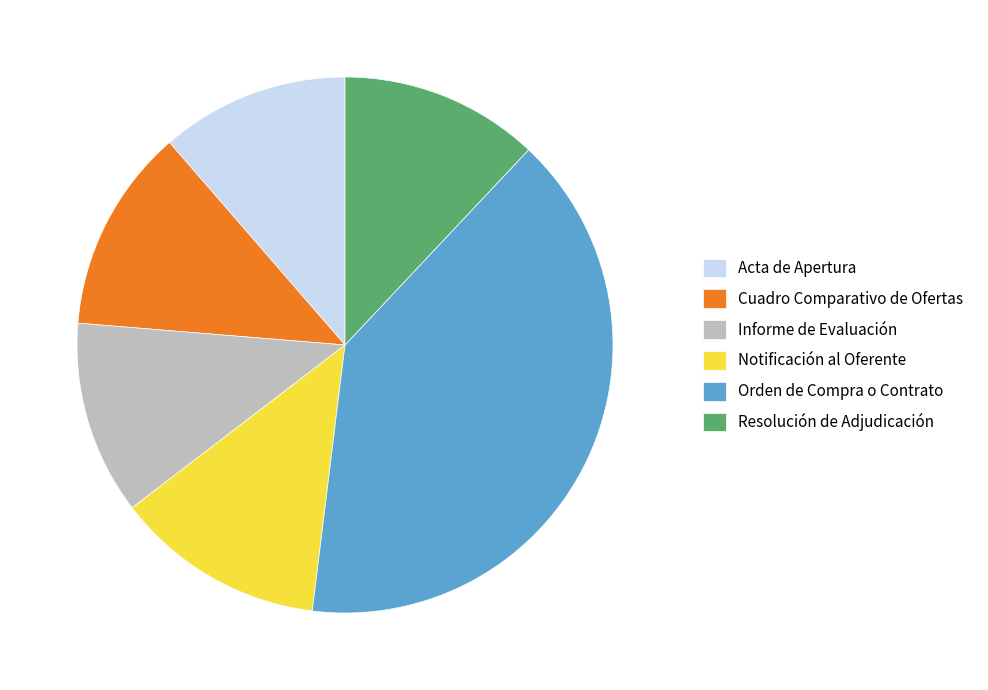

Does any single category account for the majority?

No